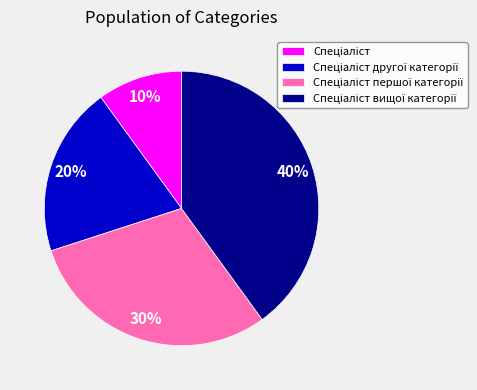

Is there a majority slice in this chart?

No